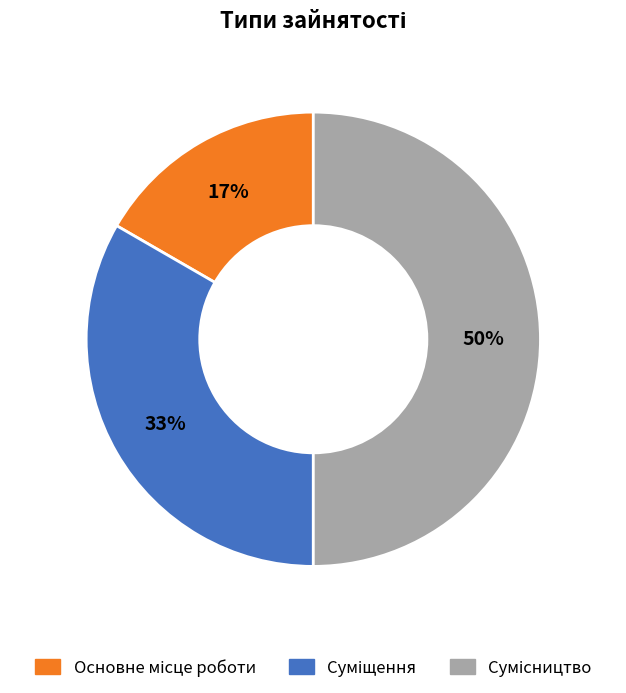

To the nearest percent, what is the difference between the largest and smallest slice percentages?

33%